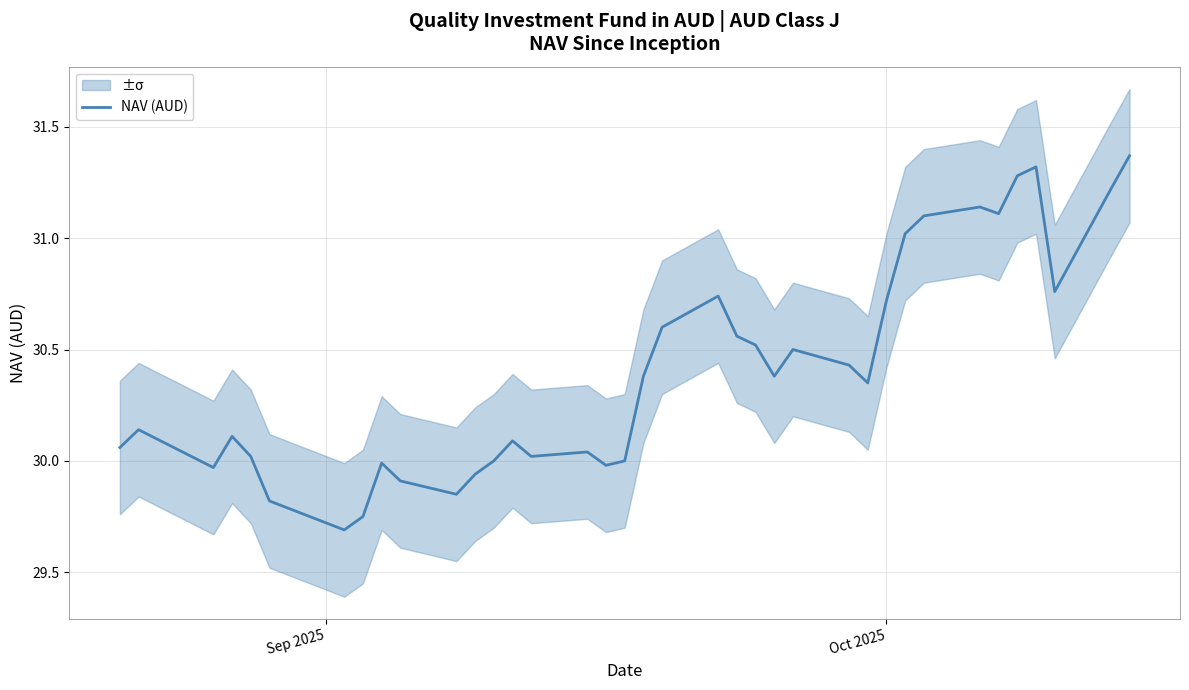

What is the difference between the maximum and second lowest values?

1.6